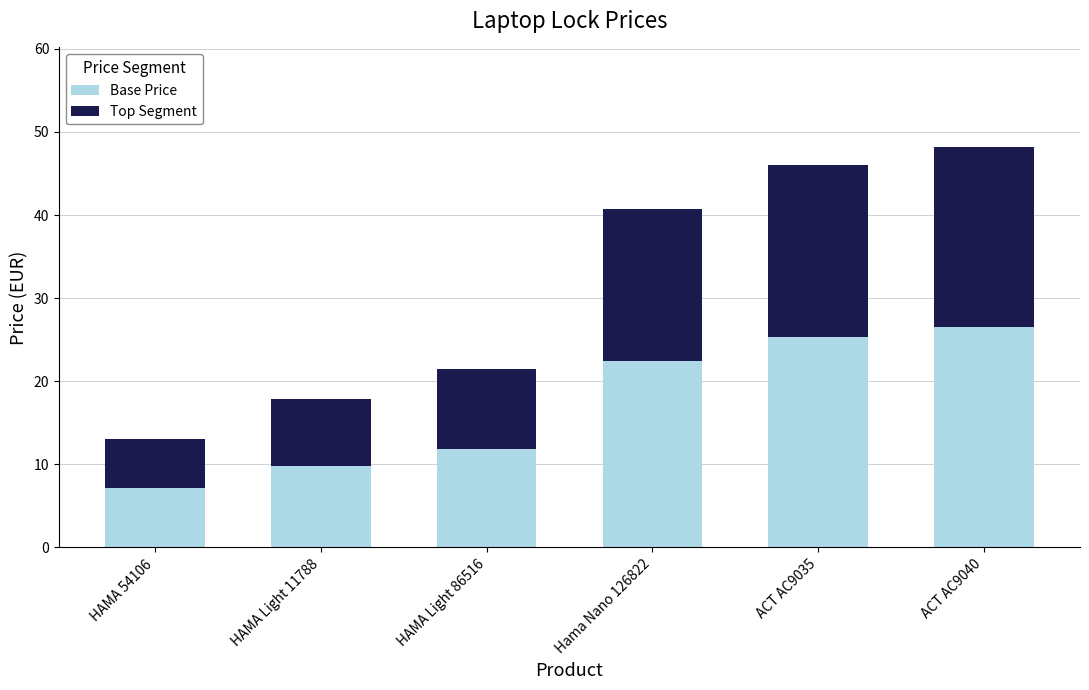

What is the sum of the Base Price values at ACT AC9035 and ACT AC9040?

51.8